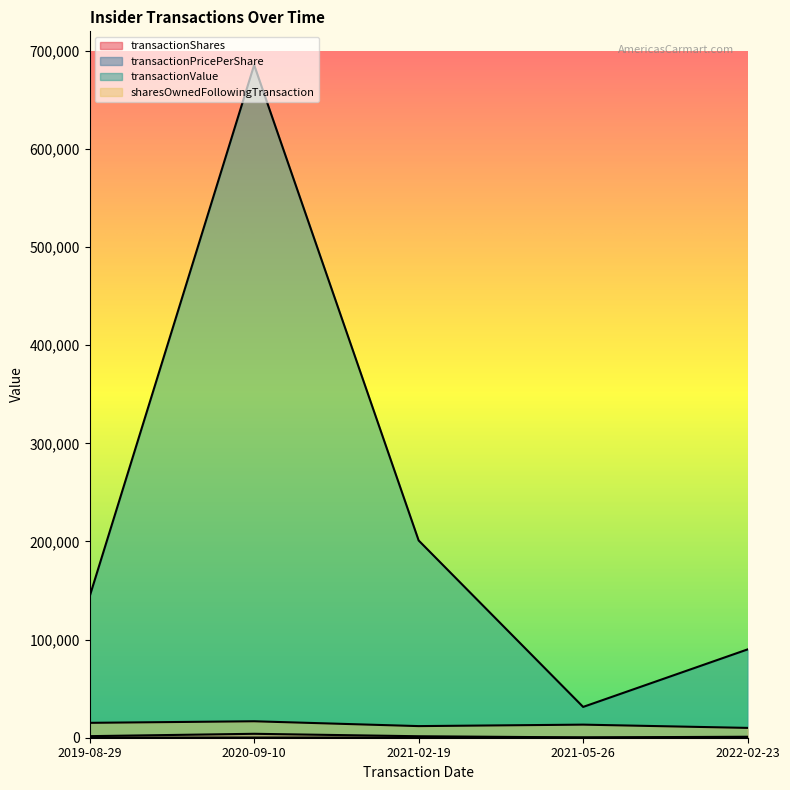

What is the difference between the maximum and second lowest values in the transactionValue series?

595490.0